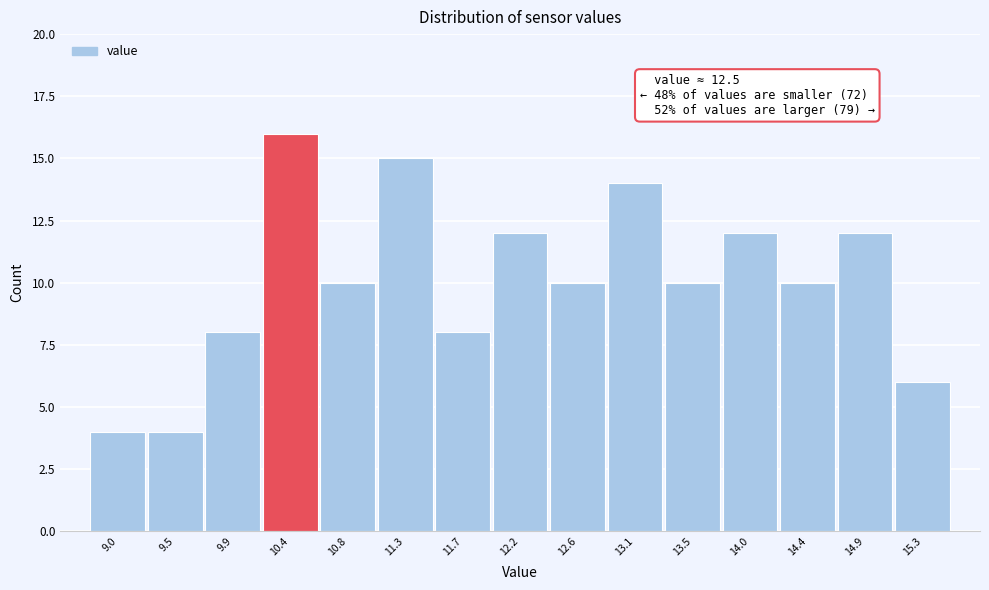

Reading right to left, extract all data points from this chart.

15.3=6	14.9=12	14.4=10	14.0=12	13.5=10	13.1=14	12.6=10	12.2=12	11.7=8	11.3=15	10.8=10	10.4=16	9.9=8	9.5=4	9.0=4